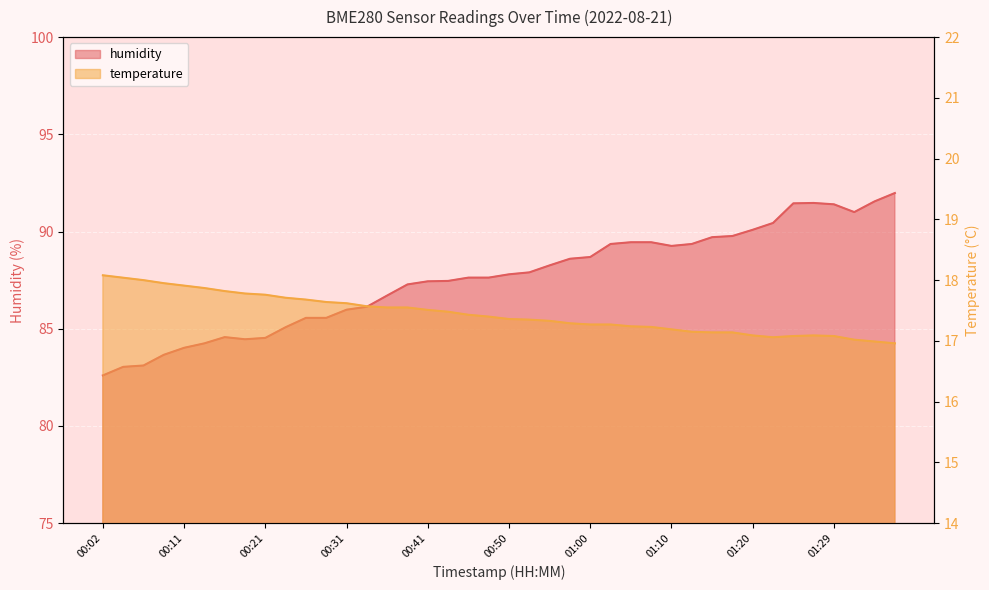

At which category does humidity reach its first local valley?

00:19